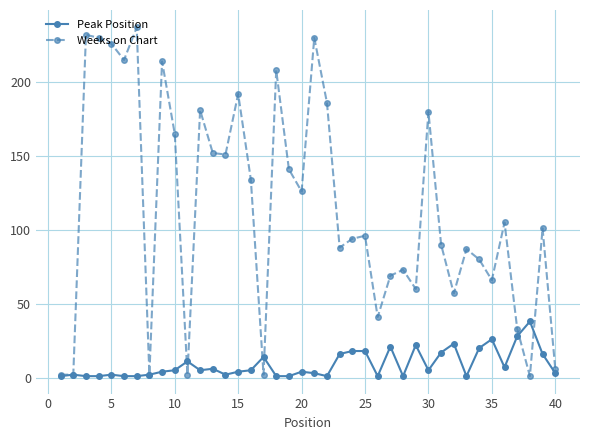

What is the smallest value displayed?

1